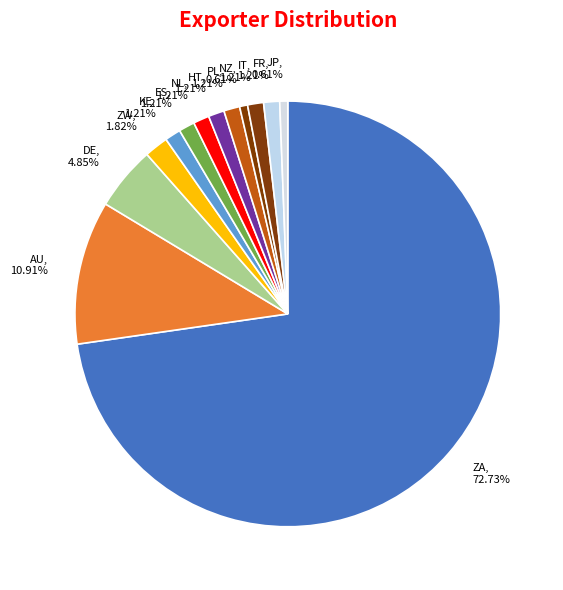

To the nearest percent, what percentage of the pie is AU?

11%